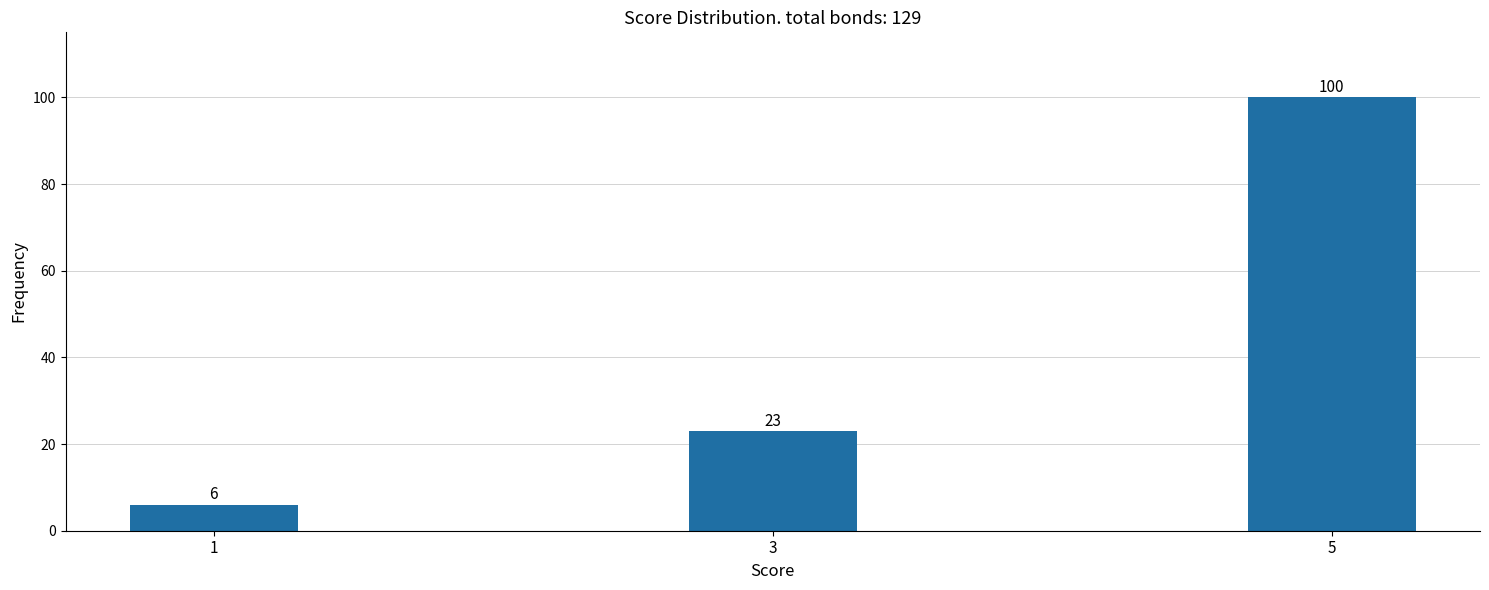

Reading left to right, transcribe all the data shown in this chart.

6	23	100